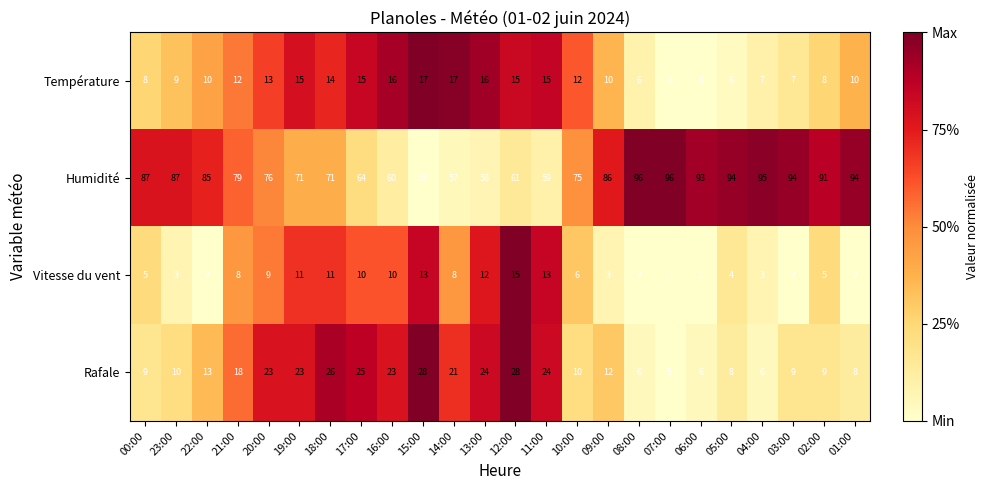

What is the sum of the Température values at 05:00 and 13:00?

22